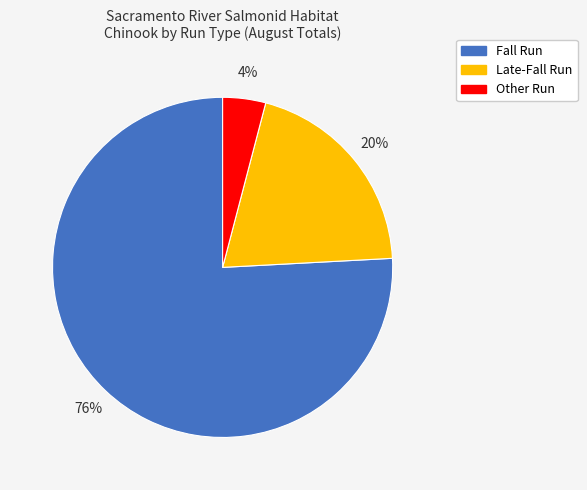

Is there any slice that represents more than half of the pie?

Yes